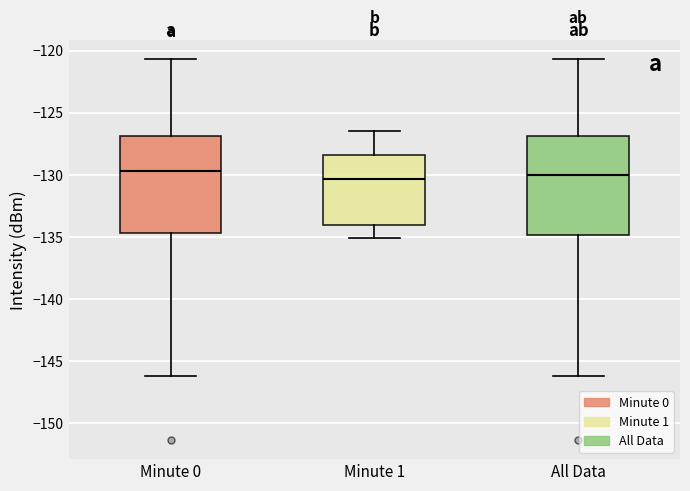

Reading left to right, transcribe this box plot: for each box, give where its median line is, the range the box spans, and where its two whiskers end, as read against the y-axis. The values are not printed on the chart, so give them approximately, as read against the axis.

Minute 0: median -129.5, box -134.5 to -127.0, whiskers -146.0 to -120.5
Minute 1: median -130.5, box -134.0 to -128.5, whiskers -135.0 to -126.5
All Data: median -130.0, box -135.0 to -127.0, whiskers -146.0 to -120.5